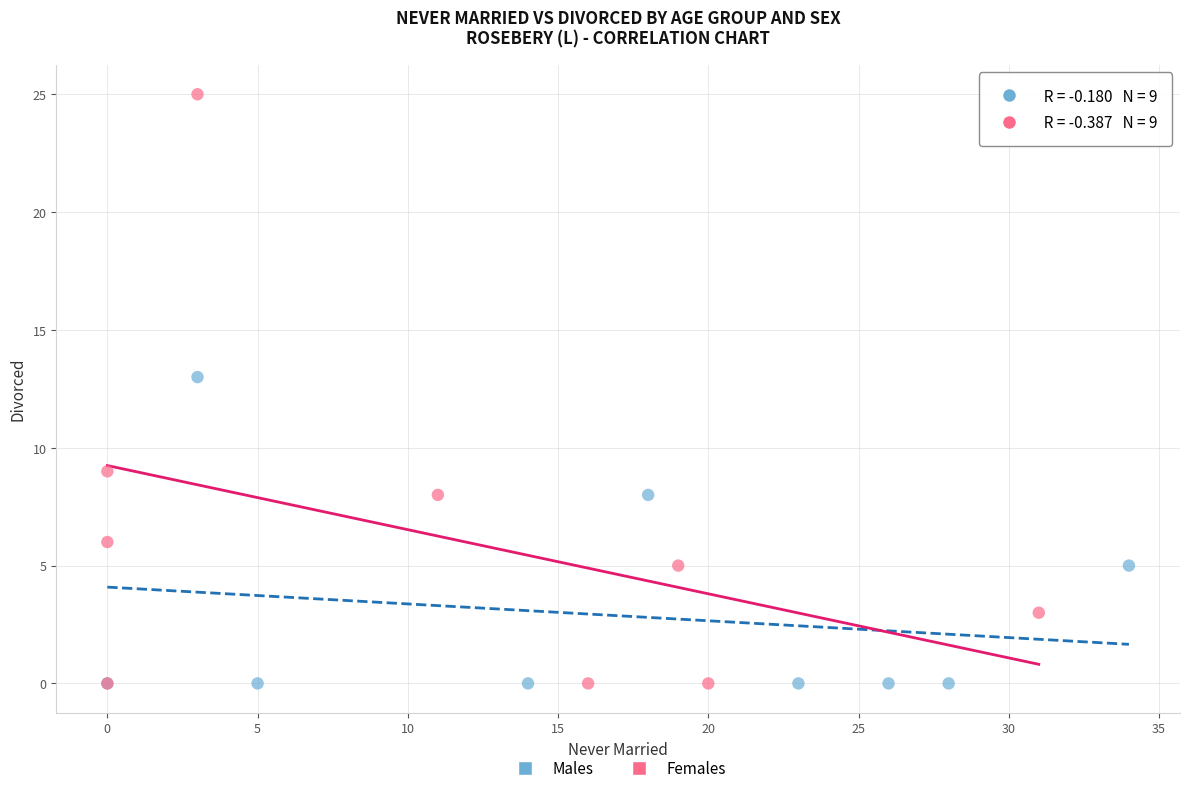

Which series has the largest Y range (max minus min)?

Females